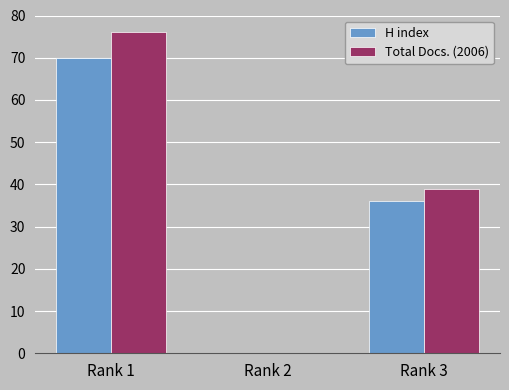

How many positive values does the H index series have?

2